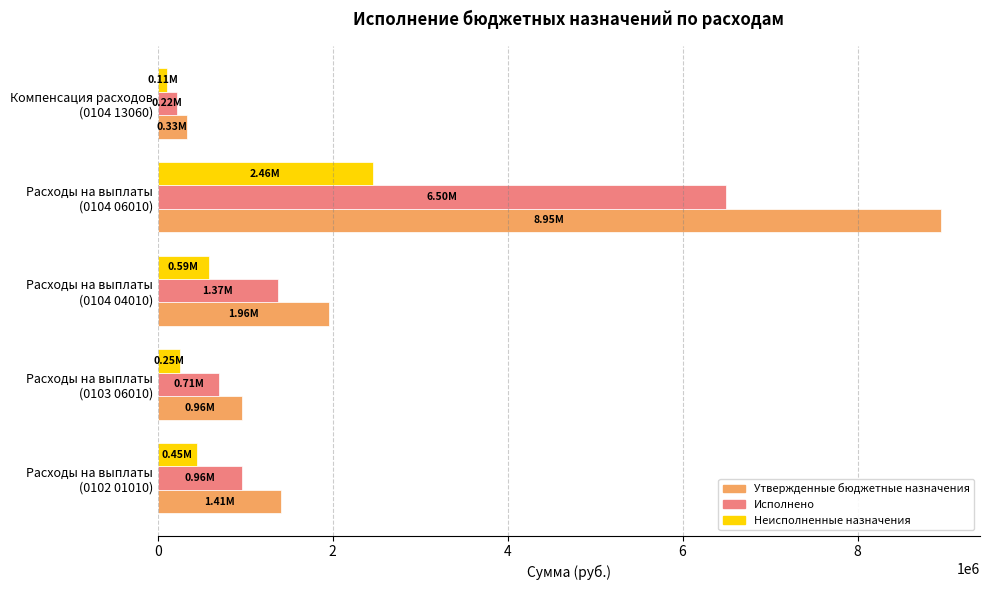

What is the difference between the second highest and second lowest values in the Исполнено series?

668696.7